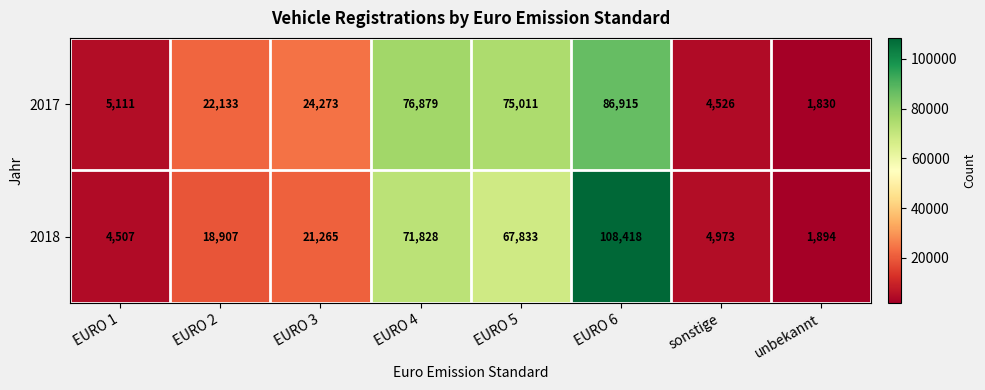

How many data points does each series have?

8